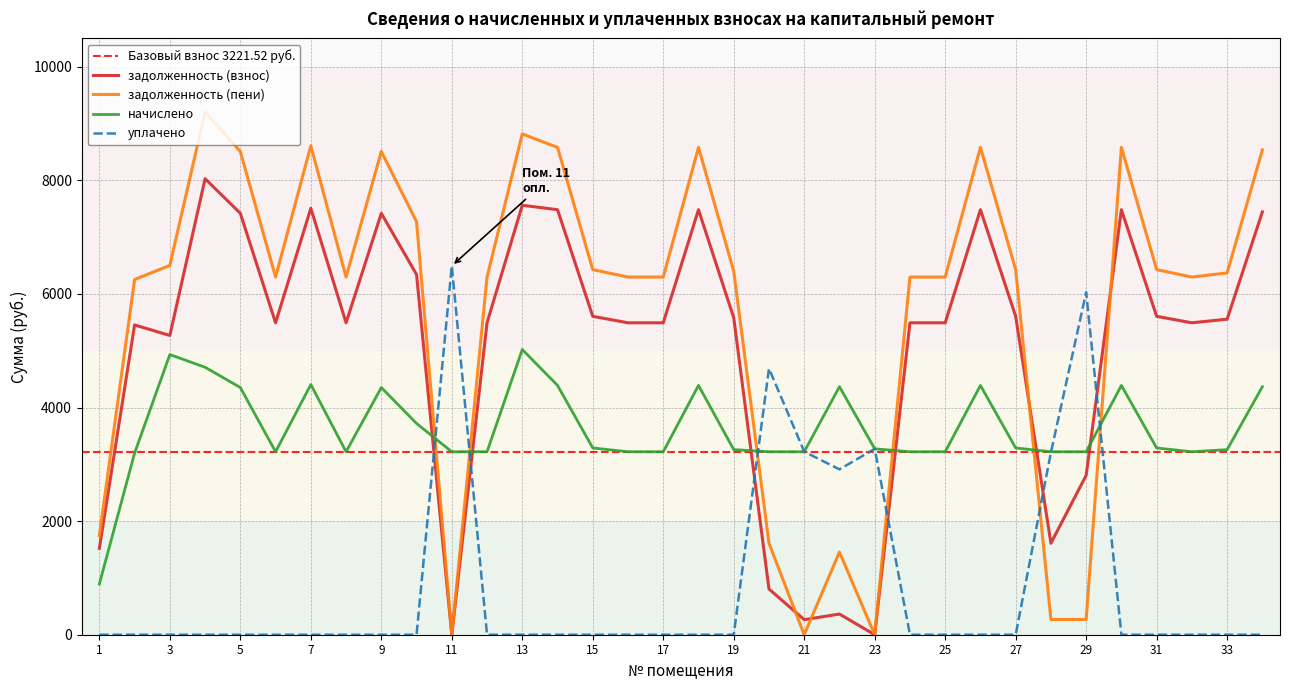

Count the number of categories in the chart.

34